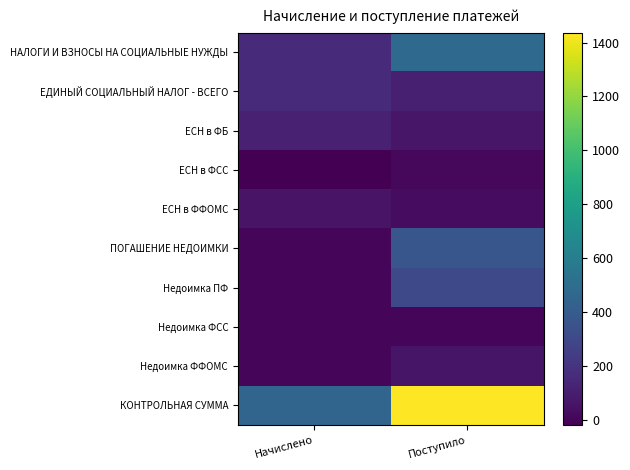

Between Поступило and Начислено, which is larger?

Поступило